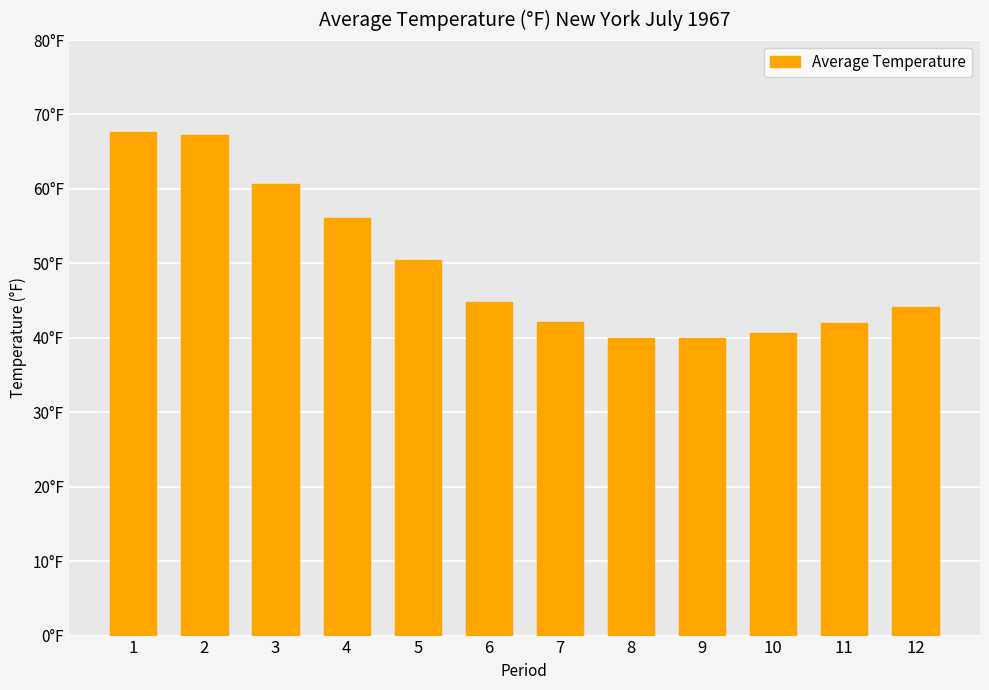

Does the chart contain stacked bars?

No